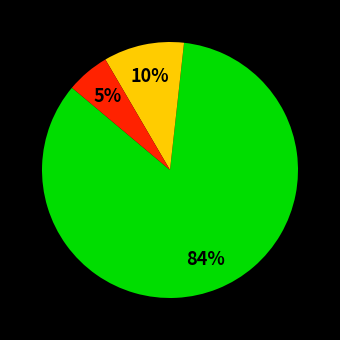

Count the number of slices in the pie.

3